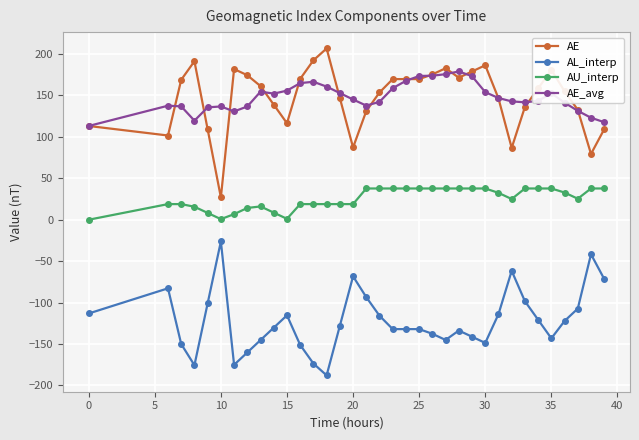

What is the value of the AE point at the 32nd from the left?

155.1